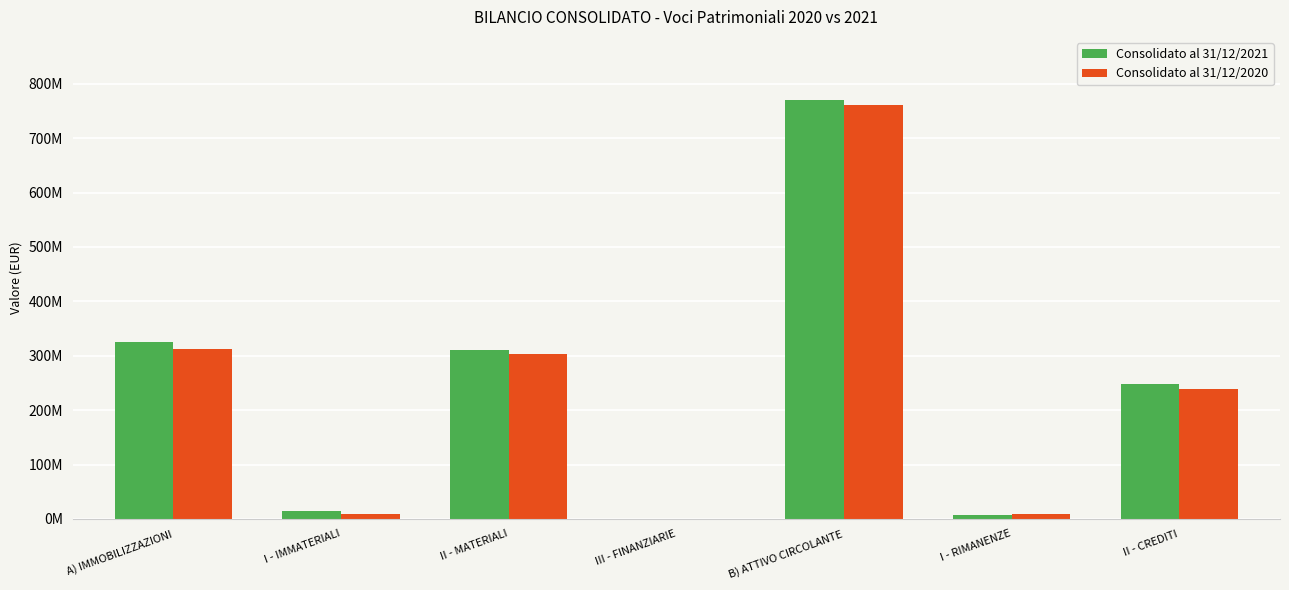

What is the lowest value of the Consolidato al 31/12/2020 series?

509707.0